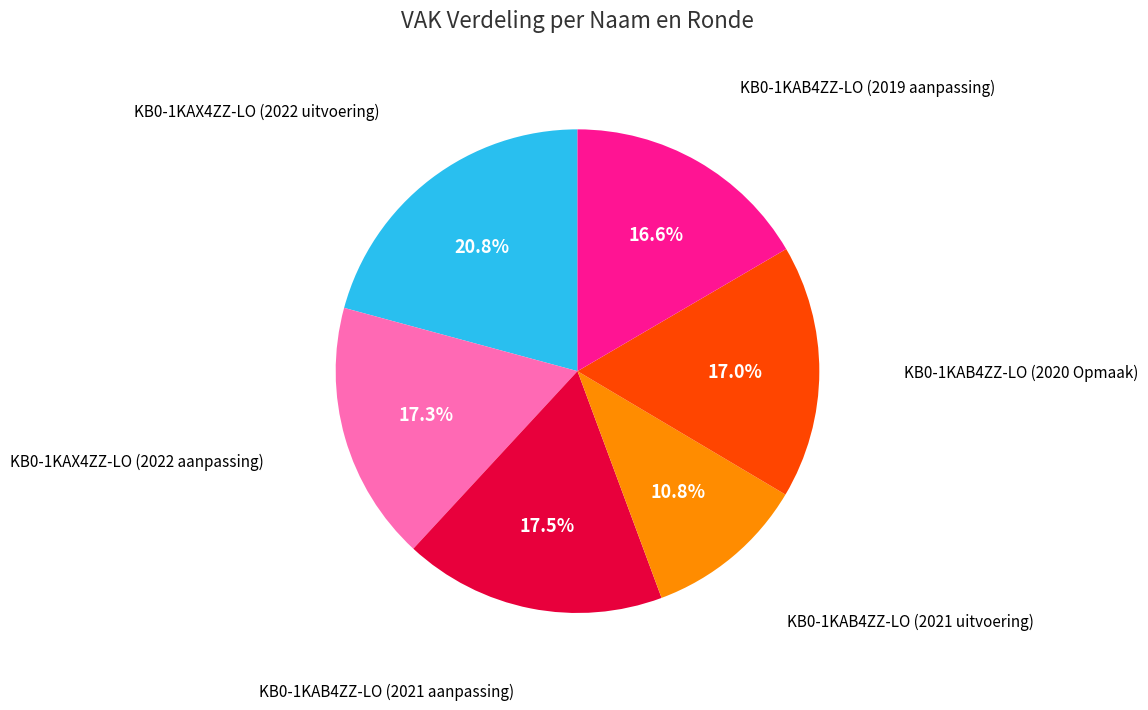

What percentage is the KB0-1KAB4ZZ-LO (2021 uitvoering) slice, to the nearest percent?

11%